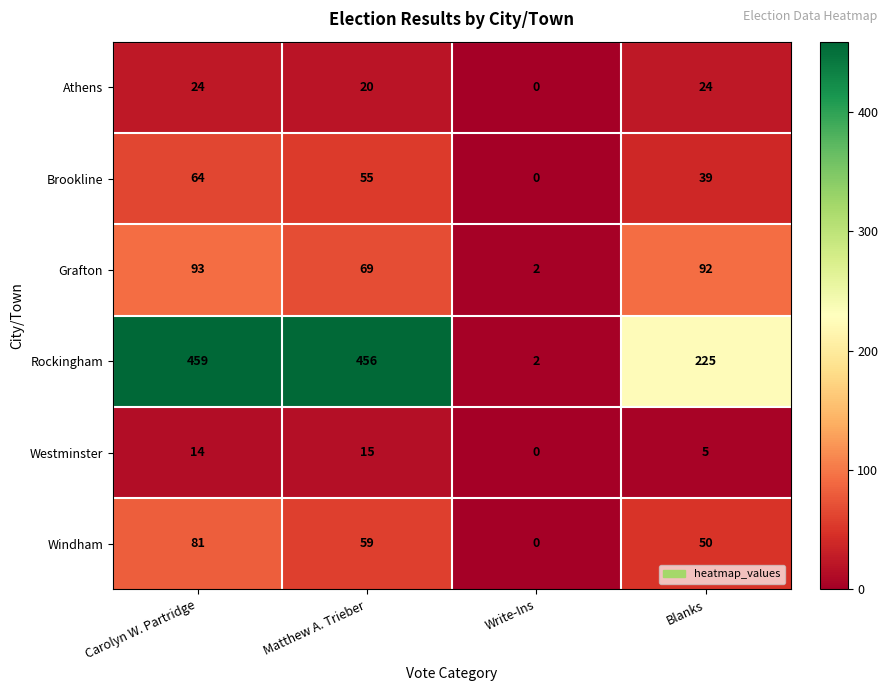

How many distinct data groups are displayed?

6